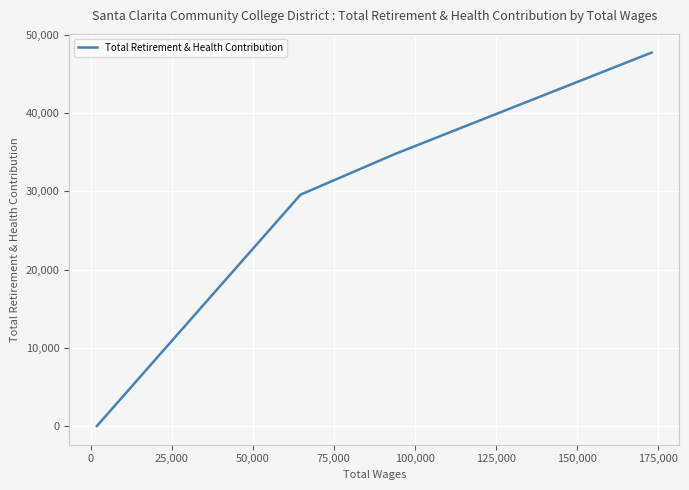

What is the sum of all values?

112087